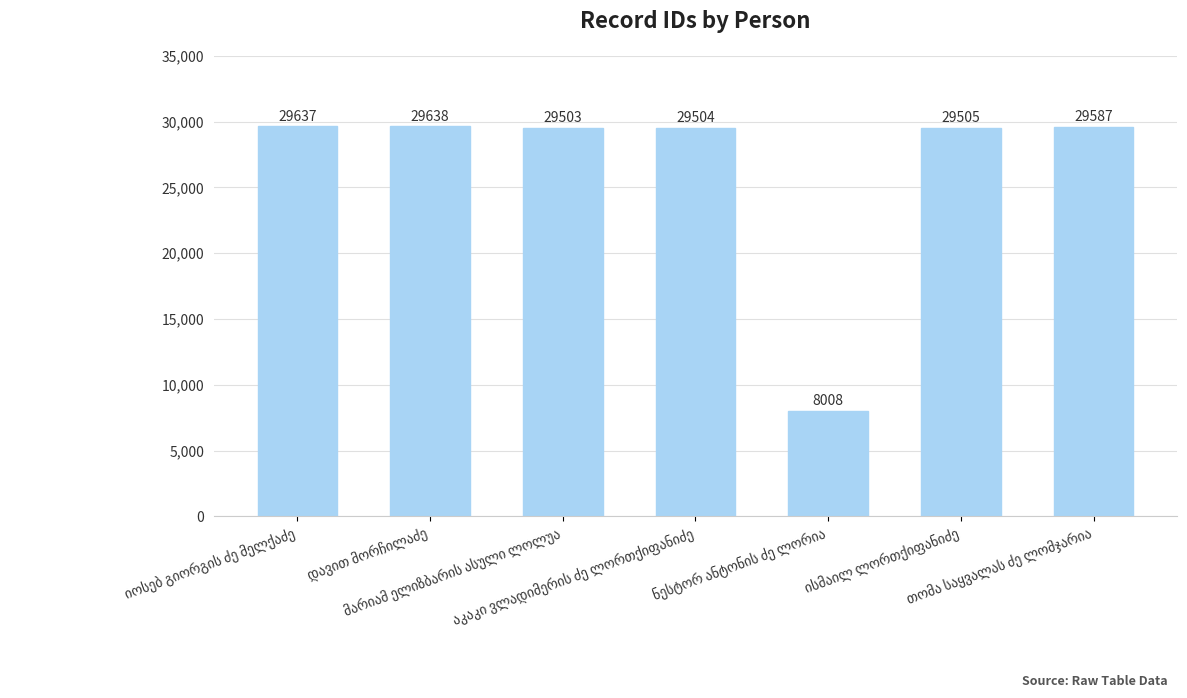

What is the minimum value shown in the chart?

8008